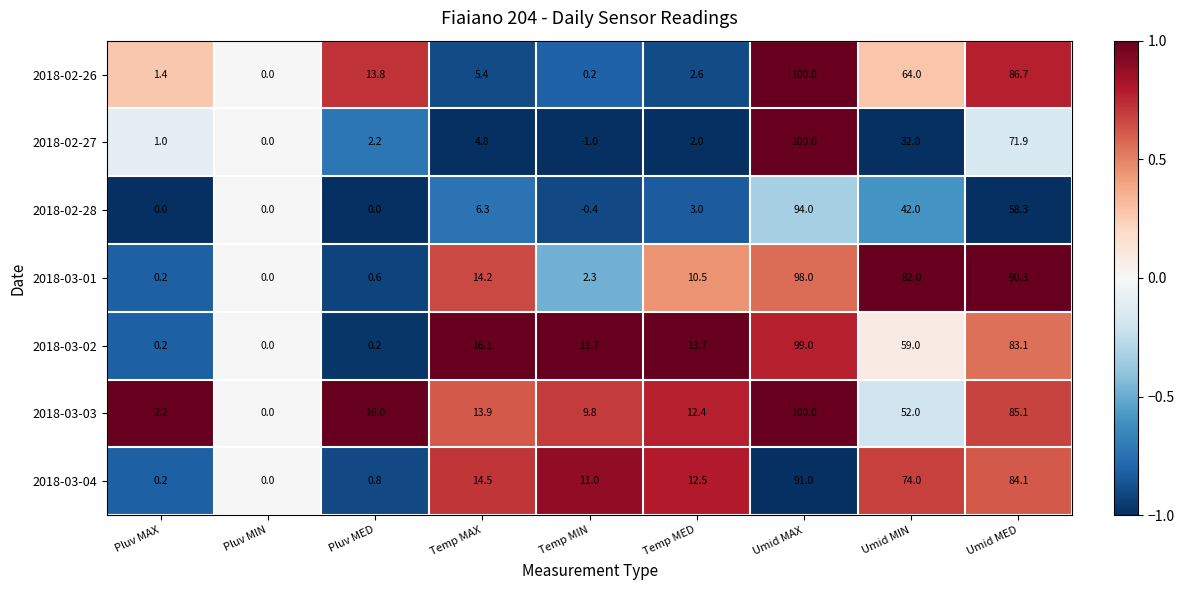

Count the number of categories in the chart.

9